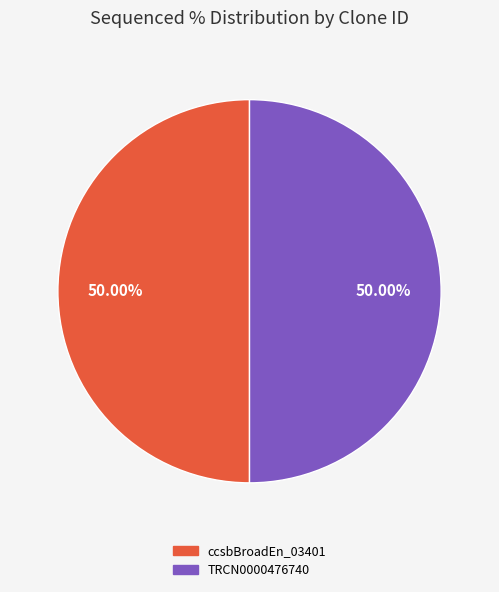

Count the number of slices in the pie.

2